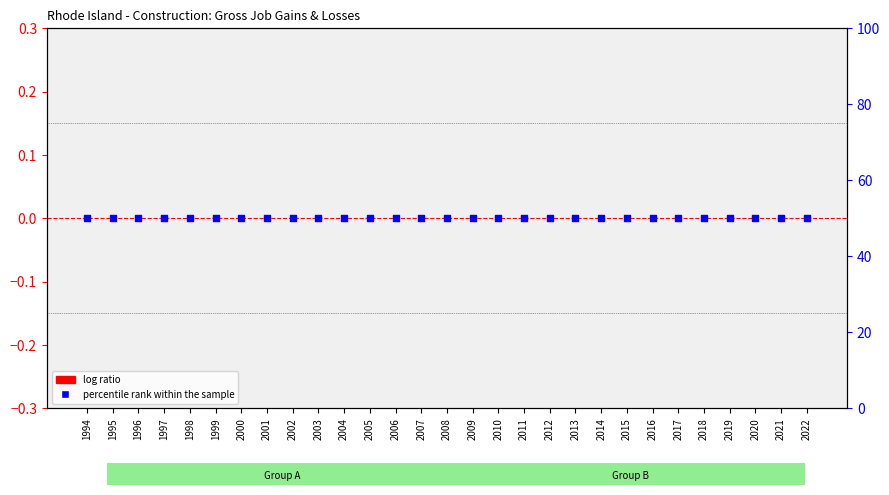

Which series has the widest spread of Y values?

log ratio (gains)